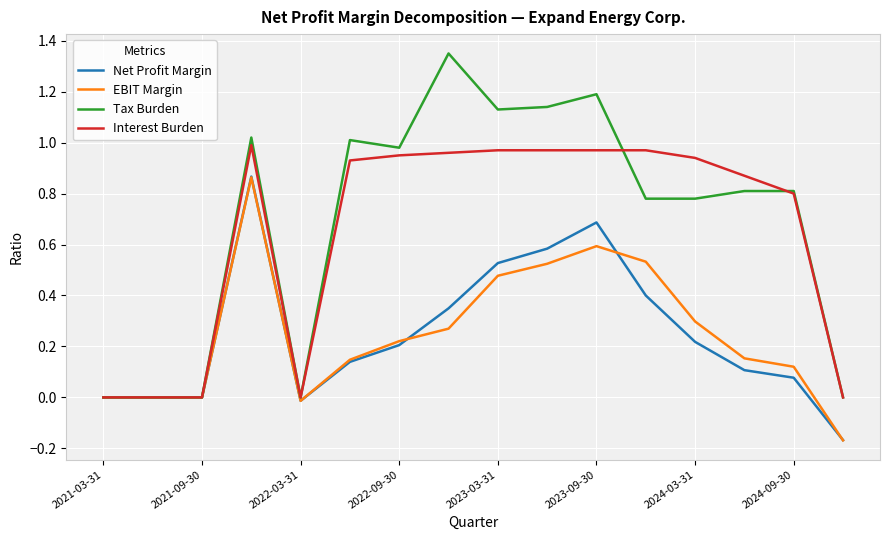

Which series has the widest spread of values?

Tax Burden